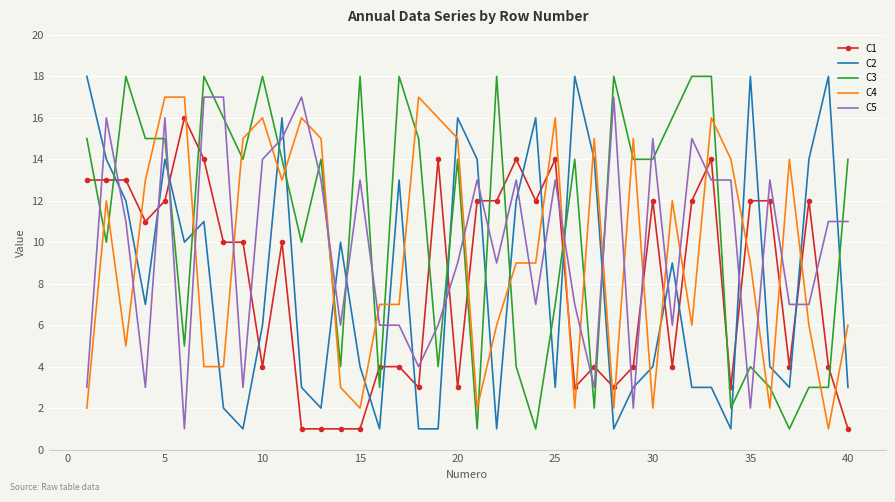

True or false: C3 and C5 cross at least once.

True